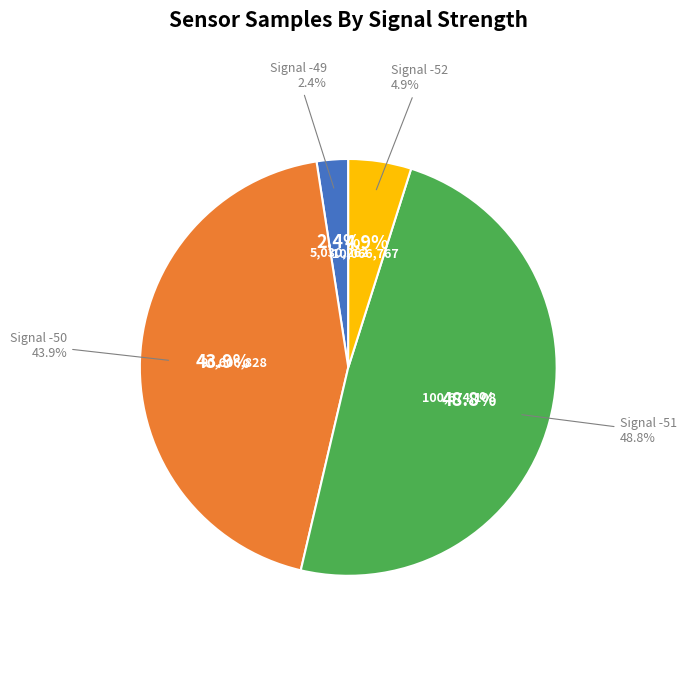

Does any single category account for the majority?

No